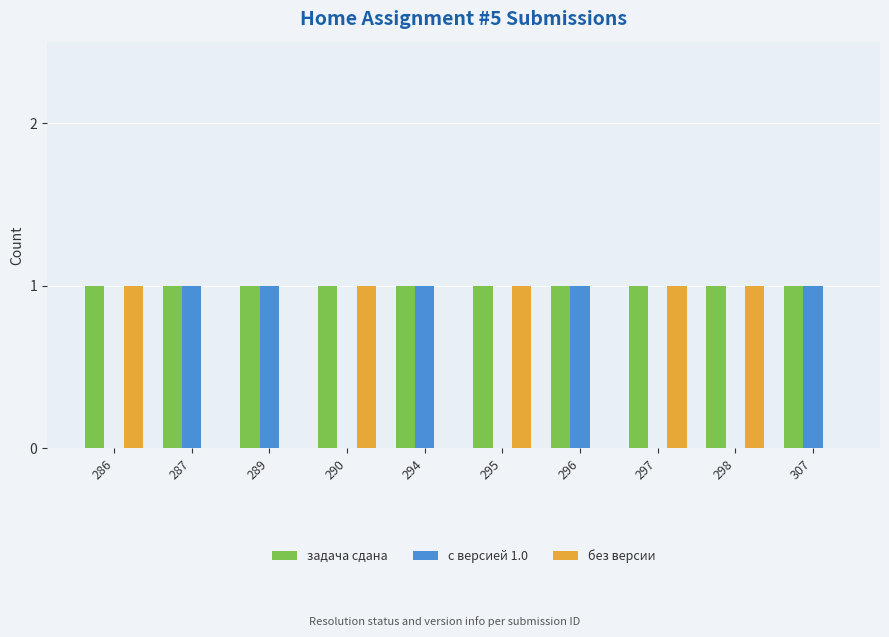

The value of задача сдана at 289 is 0. True or false?

False